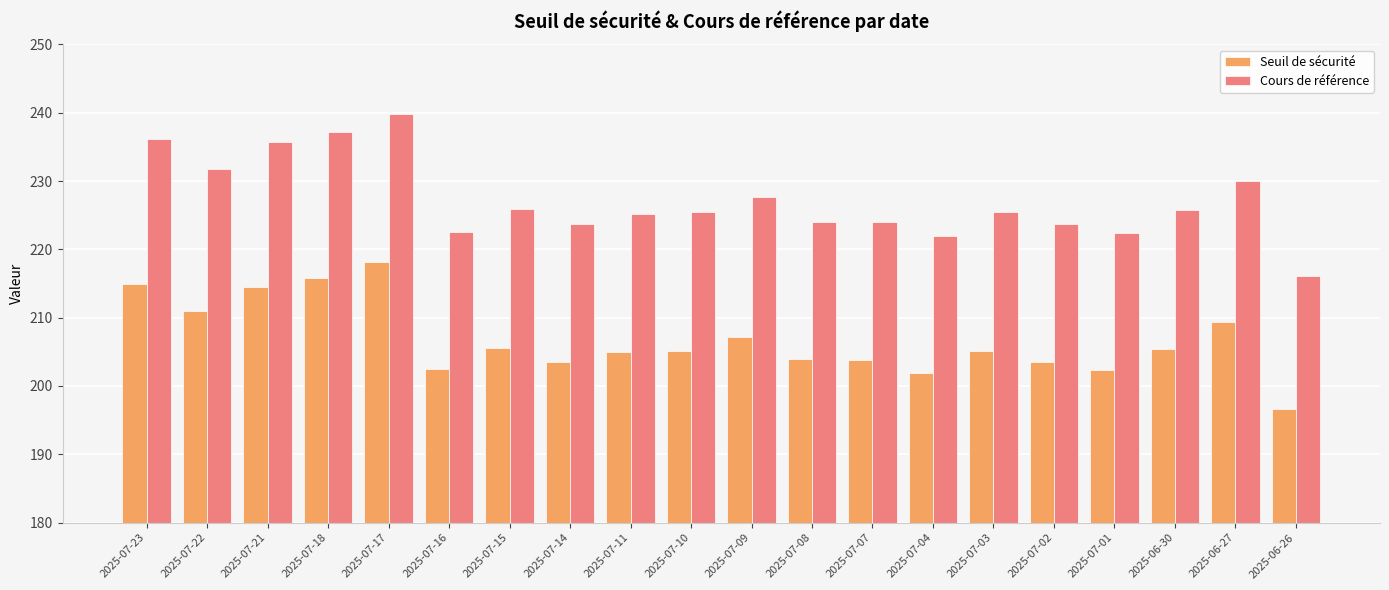

What is the difference between the highest and lowest values at 2025-06-30?

20.3